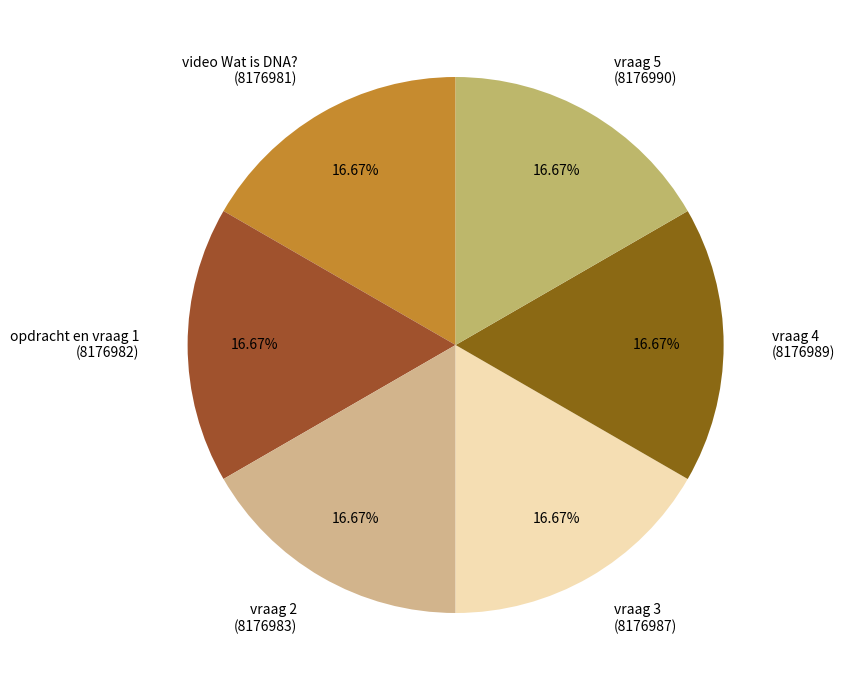

What is the ratio of the value at video Wat is DNA? (8176981) to the value at vraag 5 (8176990)?

1.0